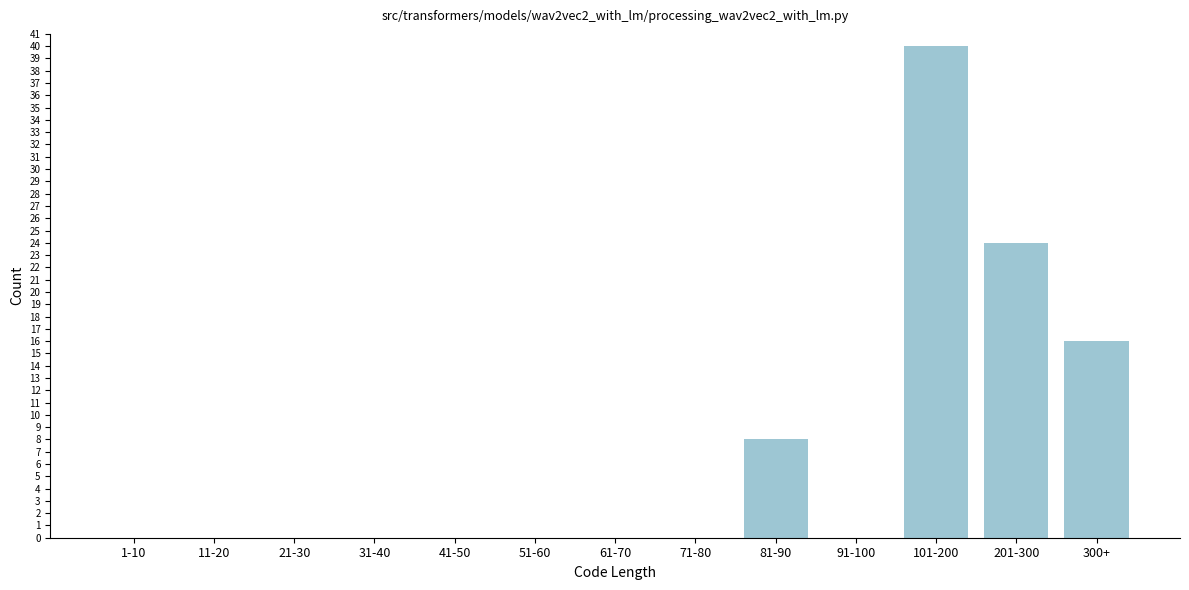

Reading left to right, list all the values displayed in this chart.

1-10=0	11-20=0	21-30=0	31-40=0	41-50=0	51-60=0	61-70=0	71-80=0	81-90=8	91-100=0	101-200=40	201-300=24	300+=16